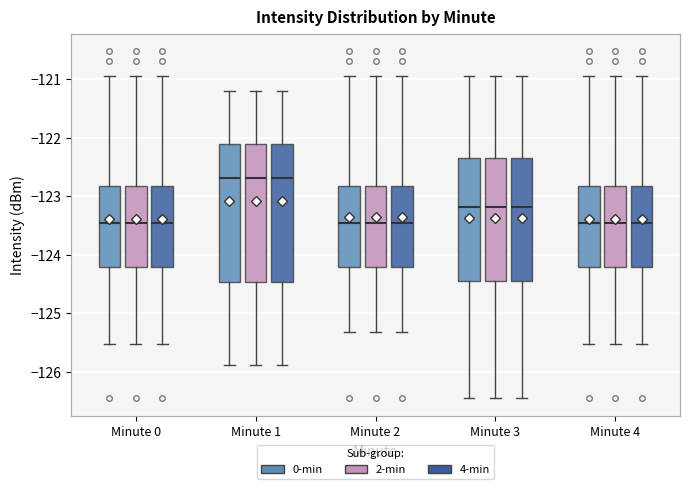

Where is the lower edge of the box for Minute 4 (0-min) on the y-axis? The values are not printed on the chart, so give them approximately, as read against the axis.

-124.2